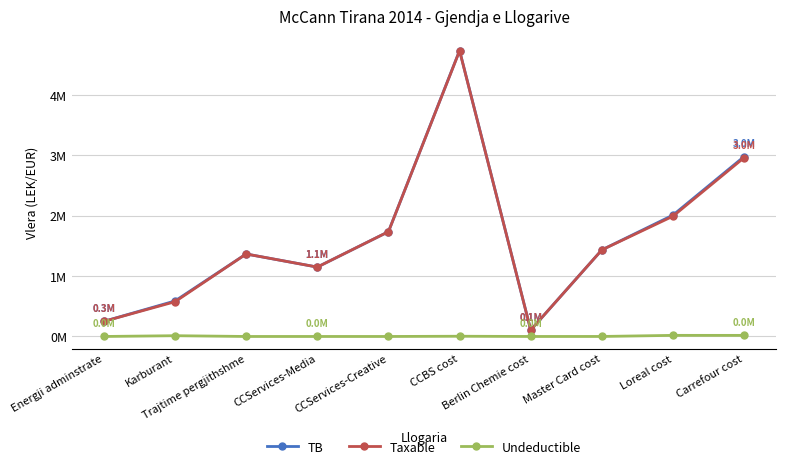

What is the difference between the maximum and second lowest values in the Undeductible series?

18500.0